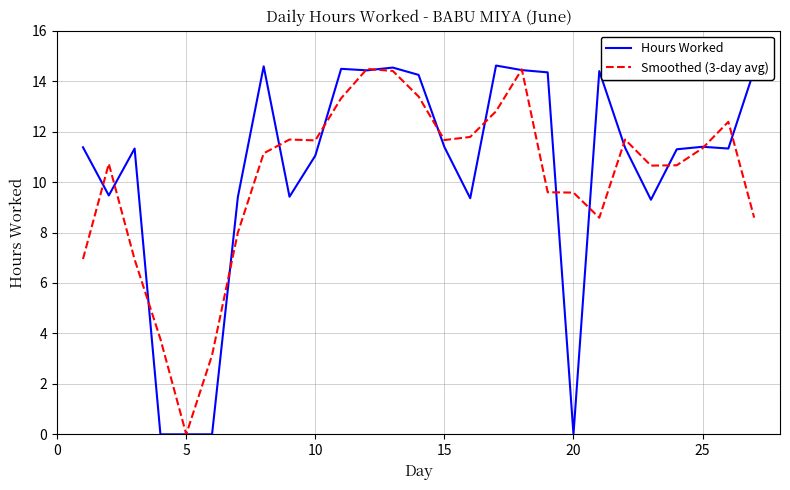

True or false: Smoothed (3-day avg) has more than 0 interior local peaks.

True